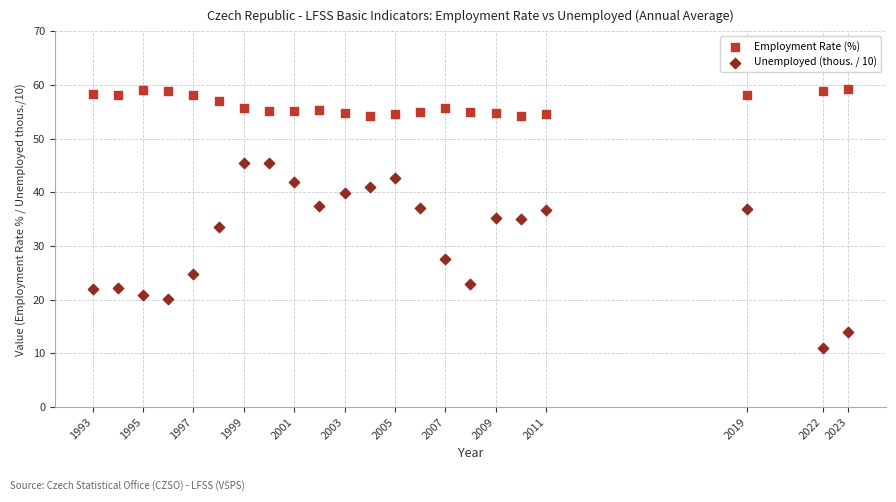

Which series contains the highest Y value?

Employment Rate (%)